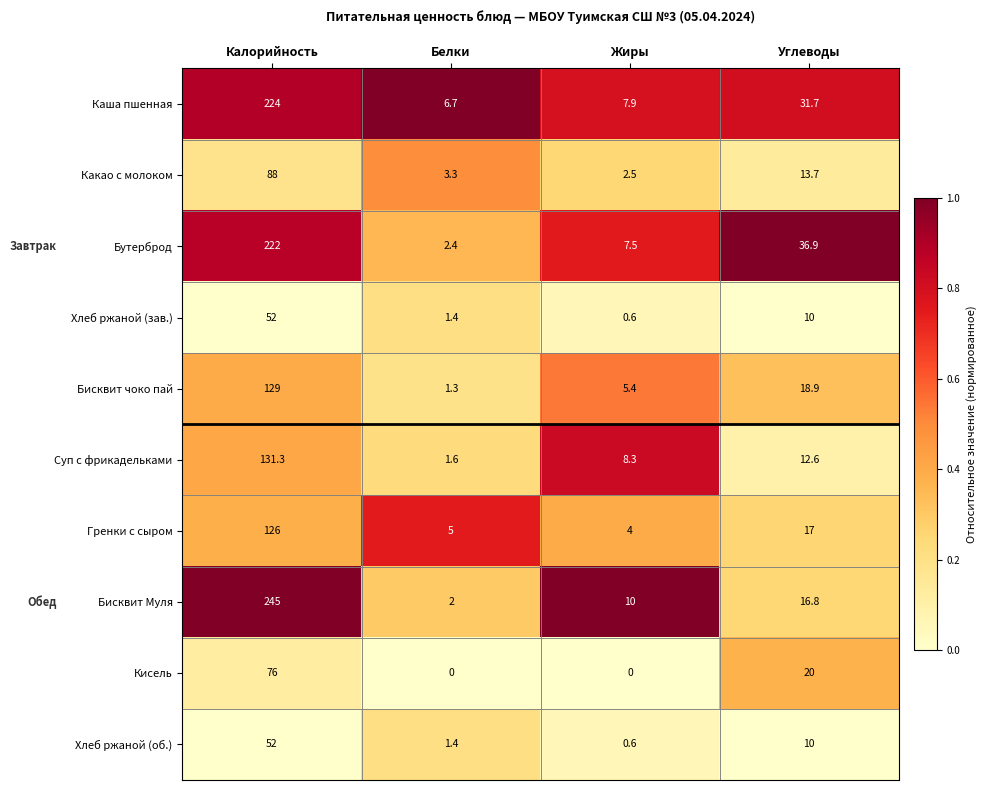

What is the total value across all series at Углеводы?

187.6